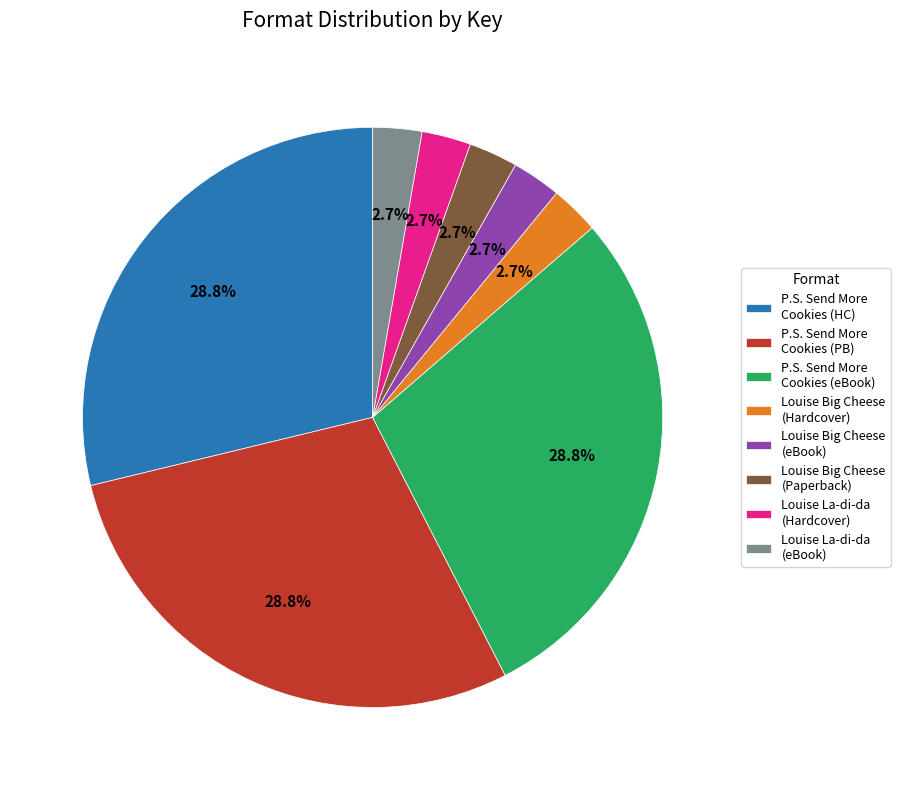

How much of the chart is everything except P.S. Send More Cookies (eBook)?

71.2%